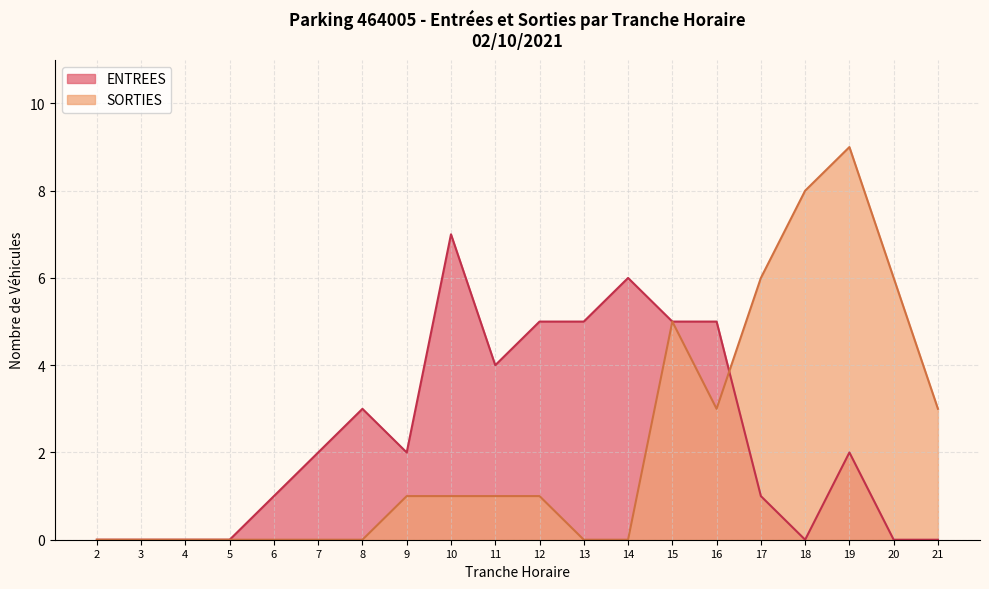

Which series has the widest spread of values?

SORTIES